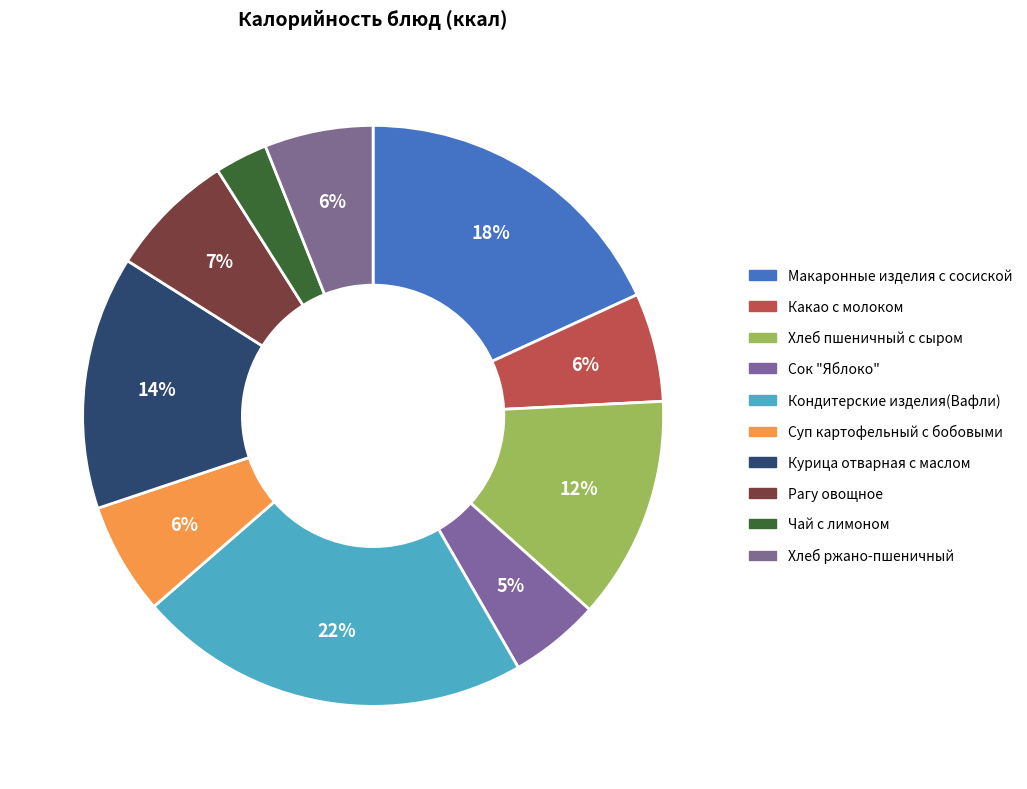

To the nearest percent, what portion does Макаронные изделия с сосиской represent?

18%